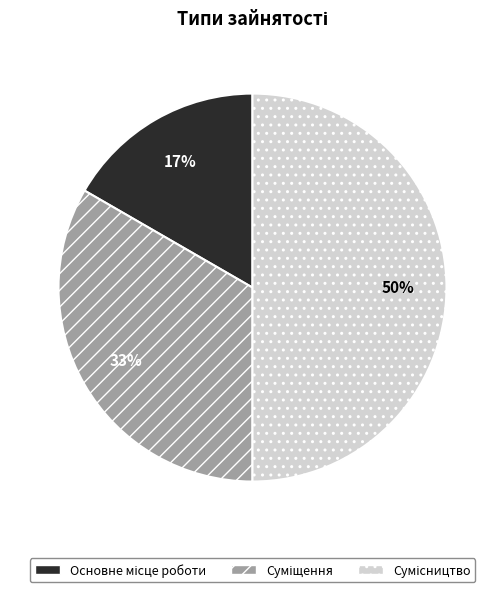

To the nearest percent, what is the difference between the largest and smallest slice percentages?

33%